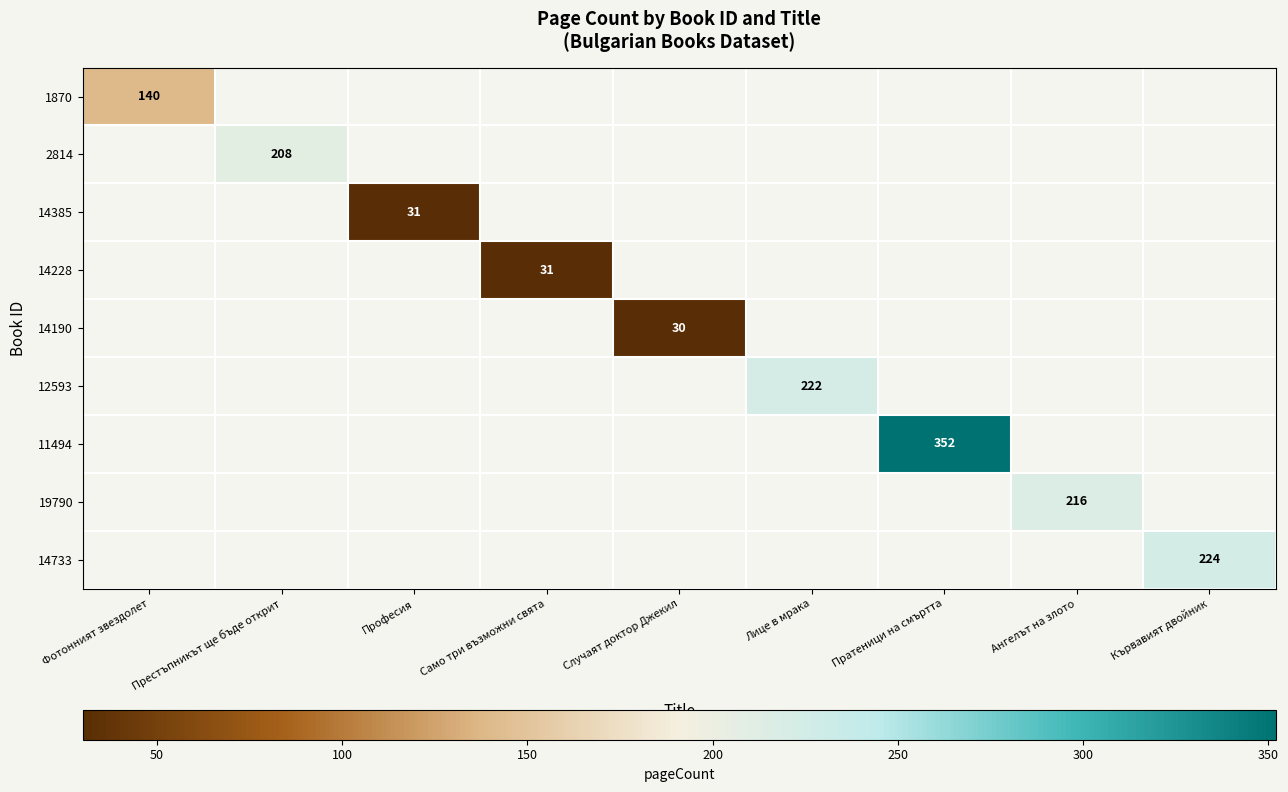

True or false: 14385 has a value of 31 at Професия.

True